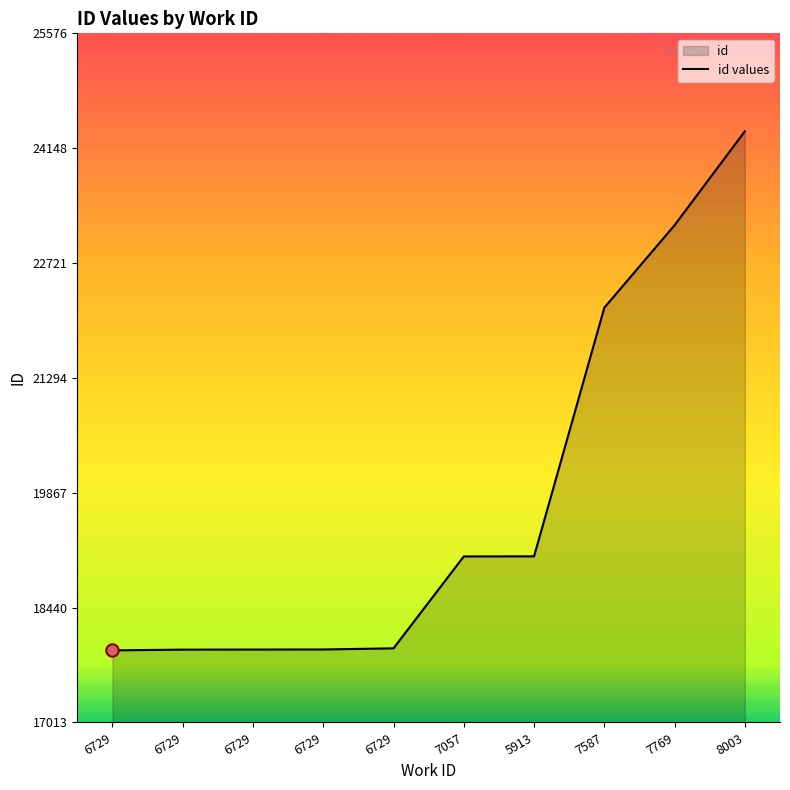

What is the change in value from 6729 to 7769?

+5258